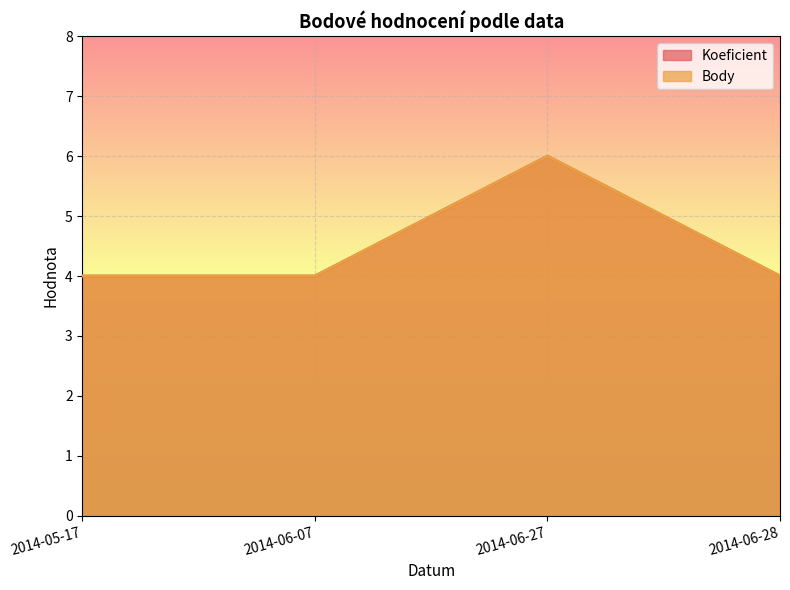

True or false: Koeficient and Body cross at least once.

False